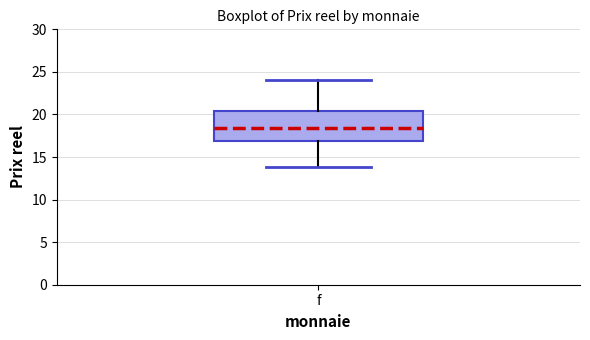

Read this box plot against the y-axis: the position of the median line, the range covered by the box, and the ends of both whiskers. The values are not printed on the chart, so give them approximately, as read against the axis.

median 18.5, box 17.0 to 20.5, whiskers 14.0 to 24.0